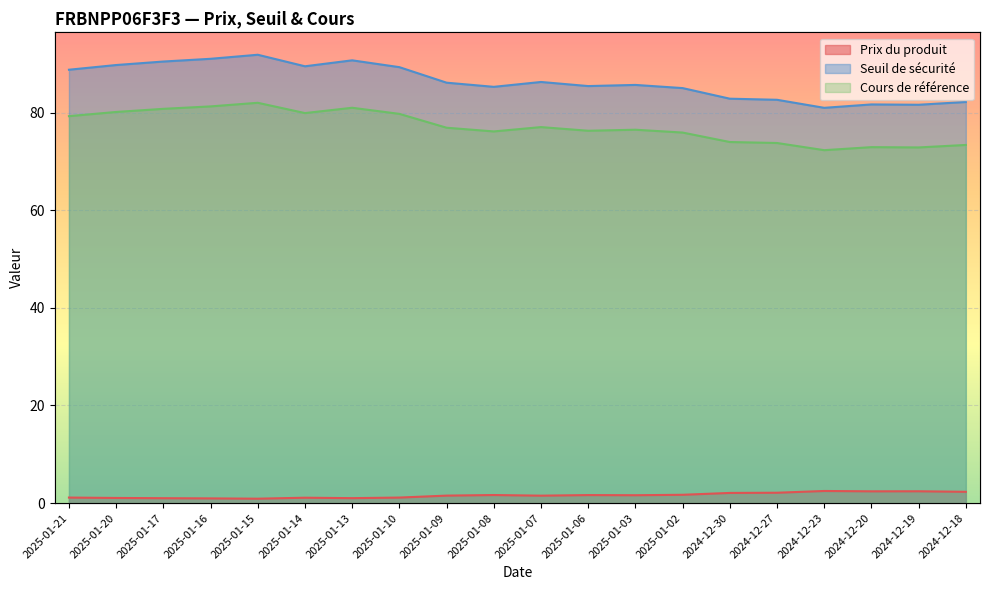

Where is the first local minimum for Seuil de sécurité?

2025-01-14